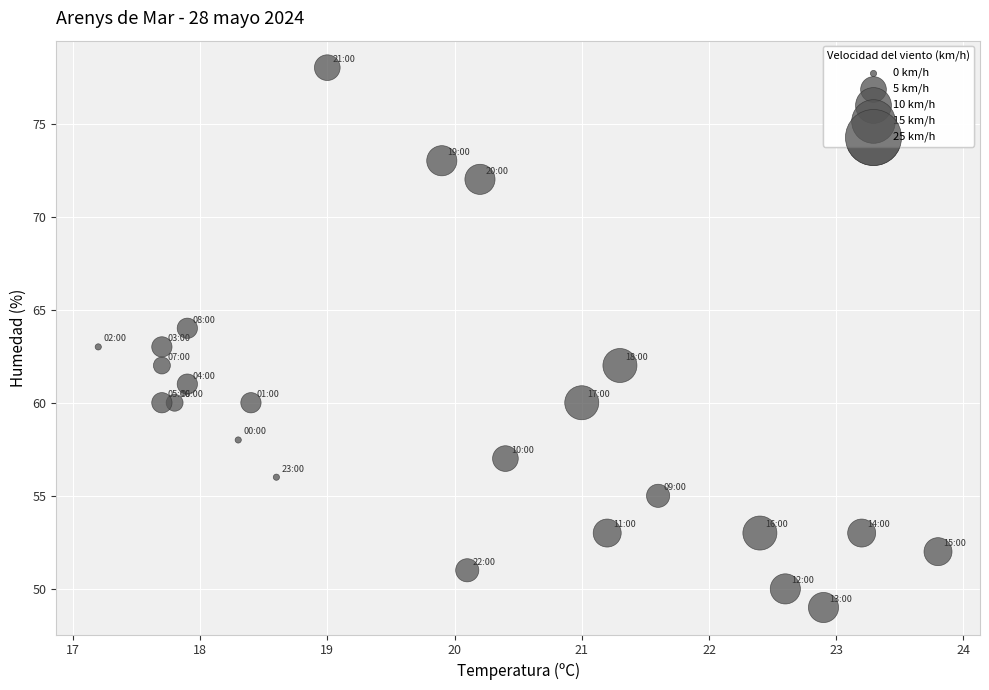

What is the range of Y values (max minus min)?

29